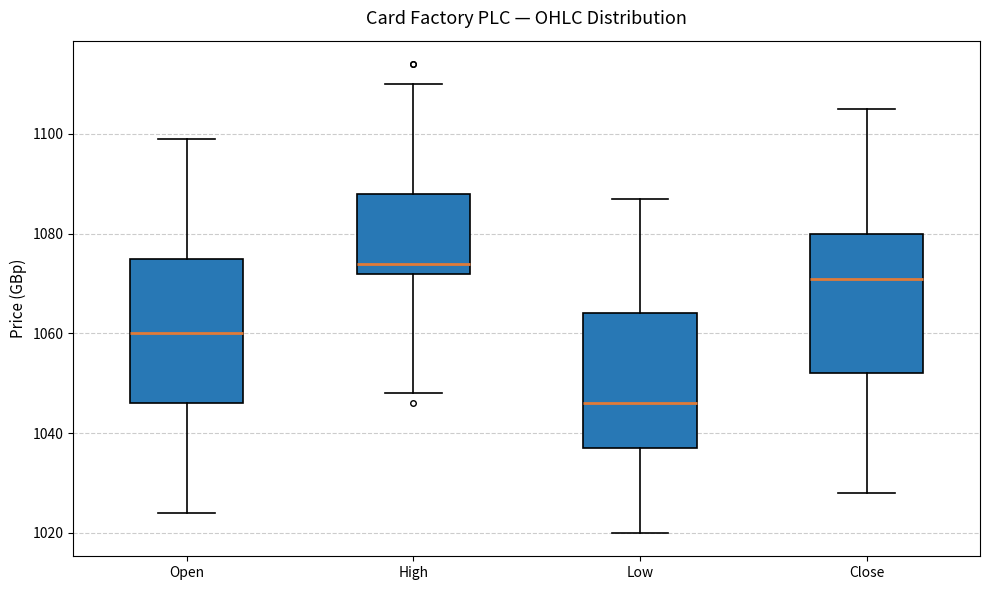

Where does the median line of the box for Close sit on the y-axis? The values are not printed on the chart, so give them approximately, as read against the axis.

1072